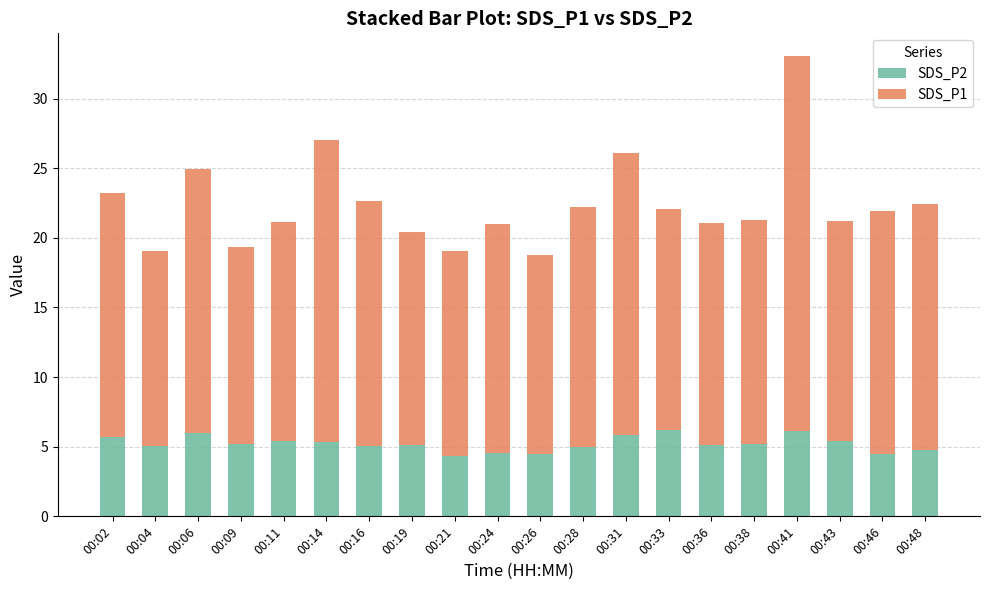

What is the total value across all series at 00:04?

19.1